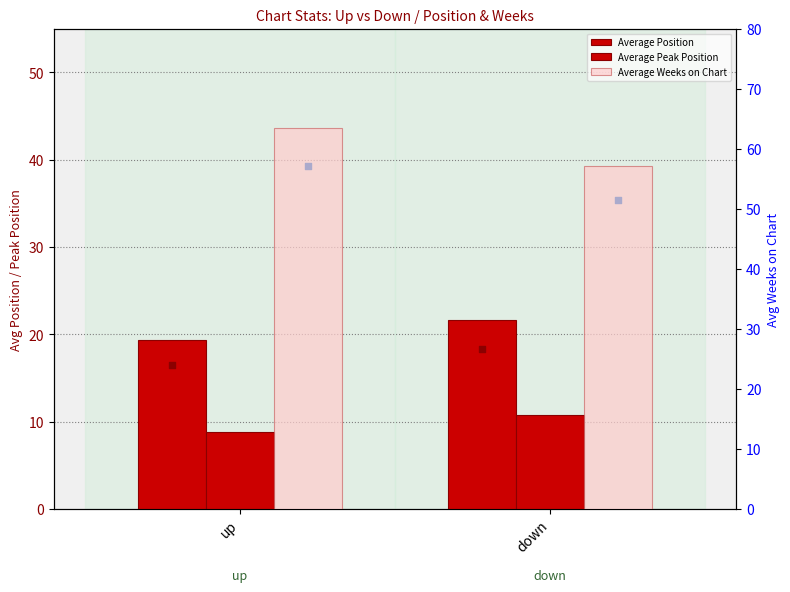

Is the value of Average Peak Position at up greater than the value of Average Weeks on Chart at up?

No